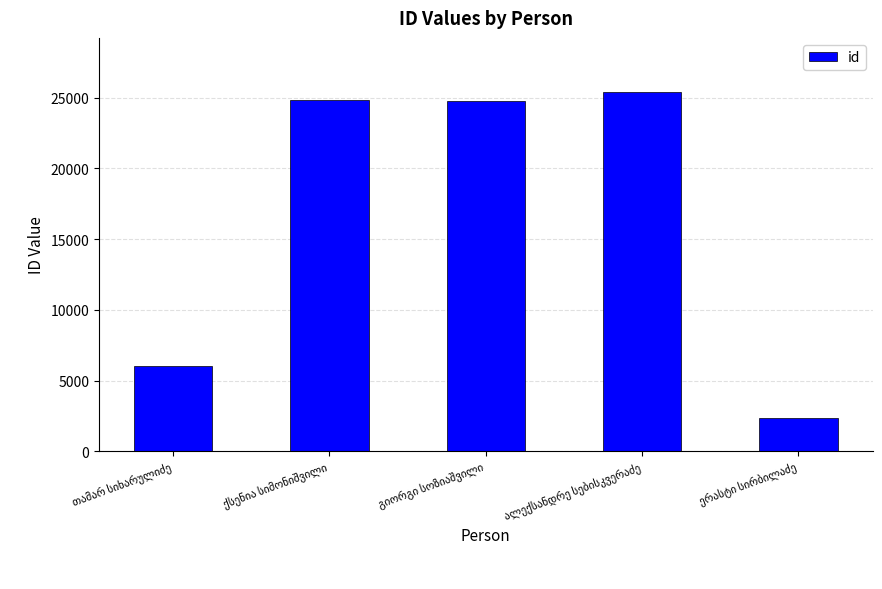

How many series are shown in this chart?

1